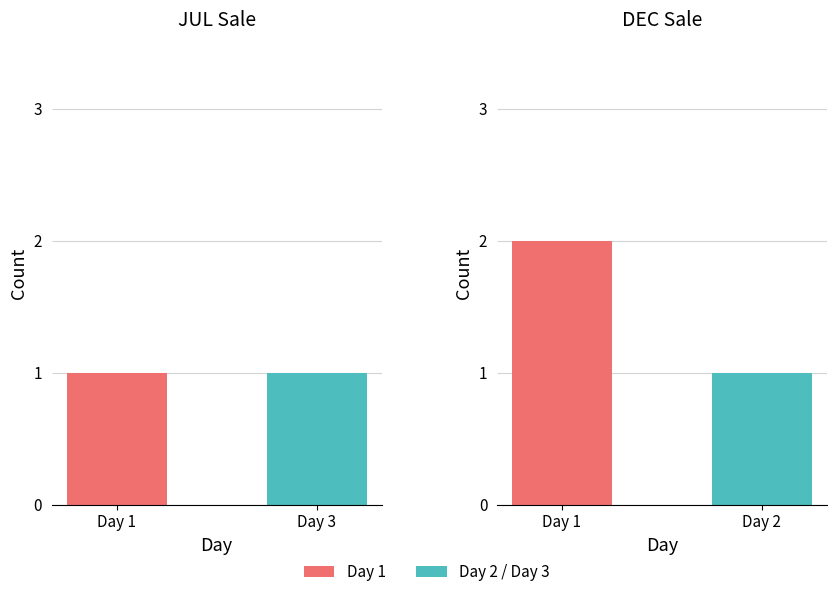

Is it true that Day 2 equals 1 at Sale DEC?

True